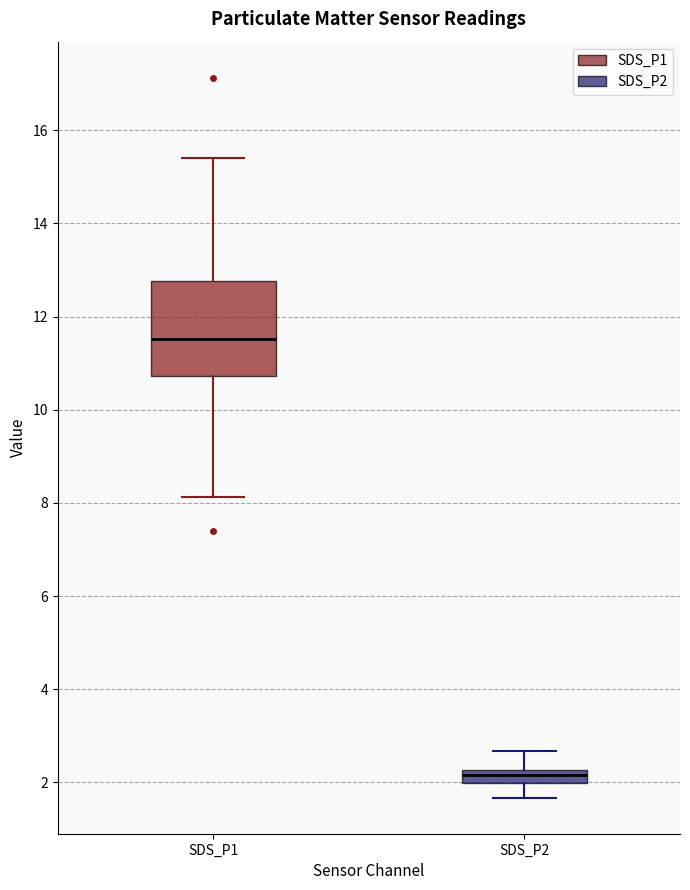

Where does the lower whisker of the box for SDS_P2 end on the y-axis? The values are not printed on the chart, so give them approximately, as read against the axis.

1.6